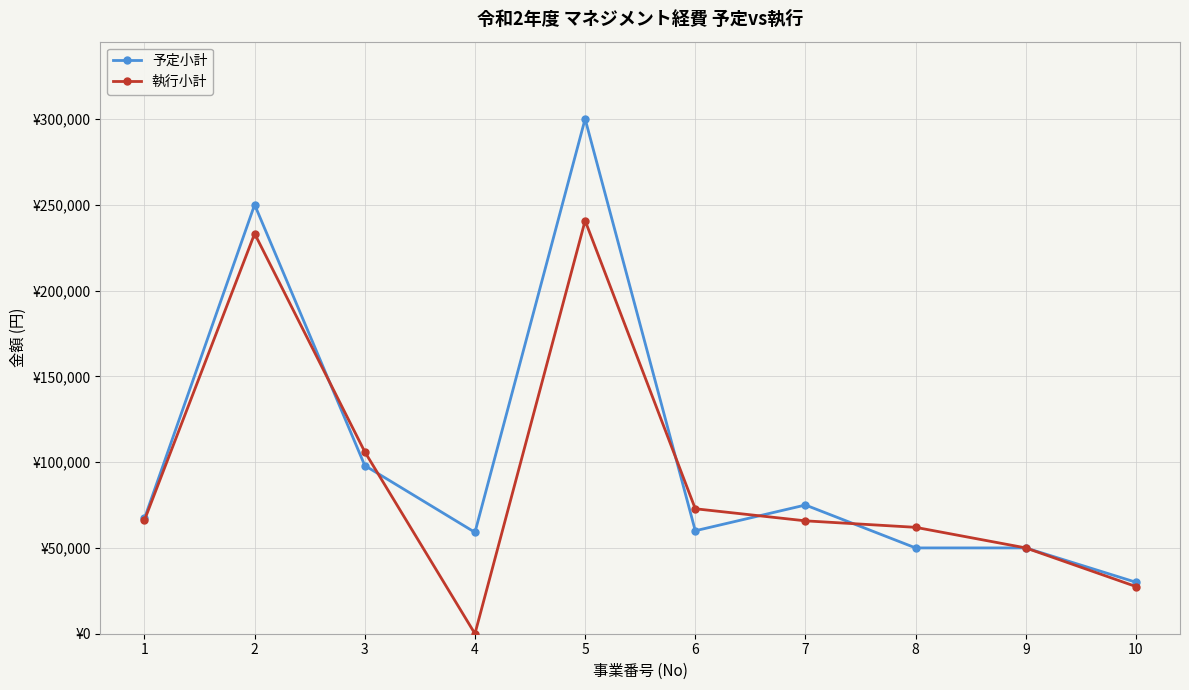

List the labels in order of 予定小計 value, smallest first.

10, 8, 9, 4, 6, 1, 7, 3, 2, 5